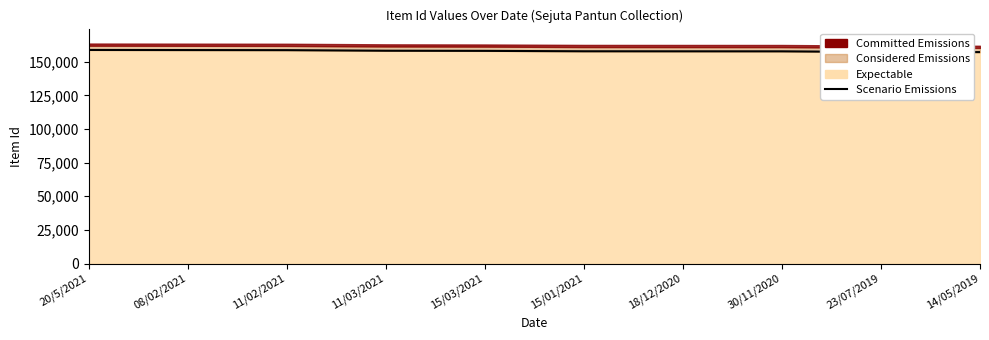

What is the minimum value shown in the chart?

157098